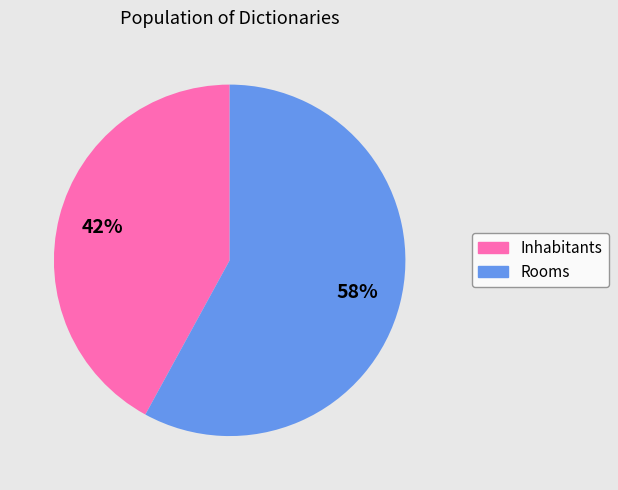

Approximately how many times larger is the value at Inhabitants compared to Rooms?

0.7